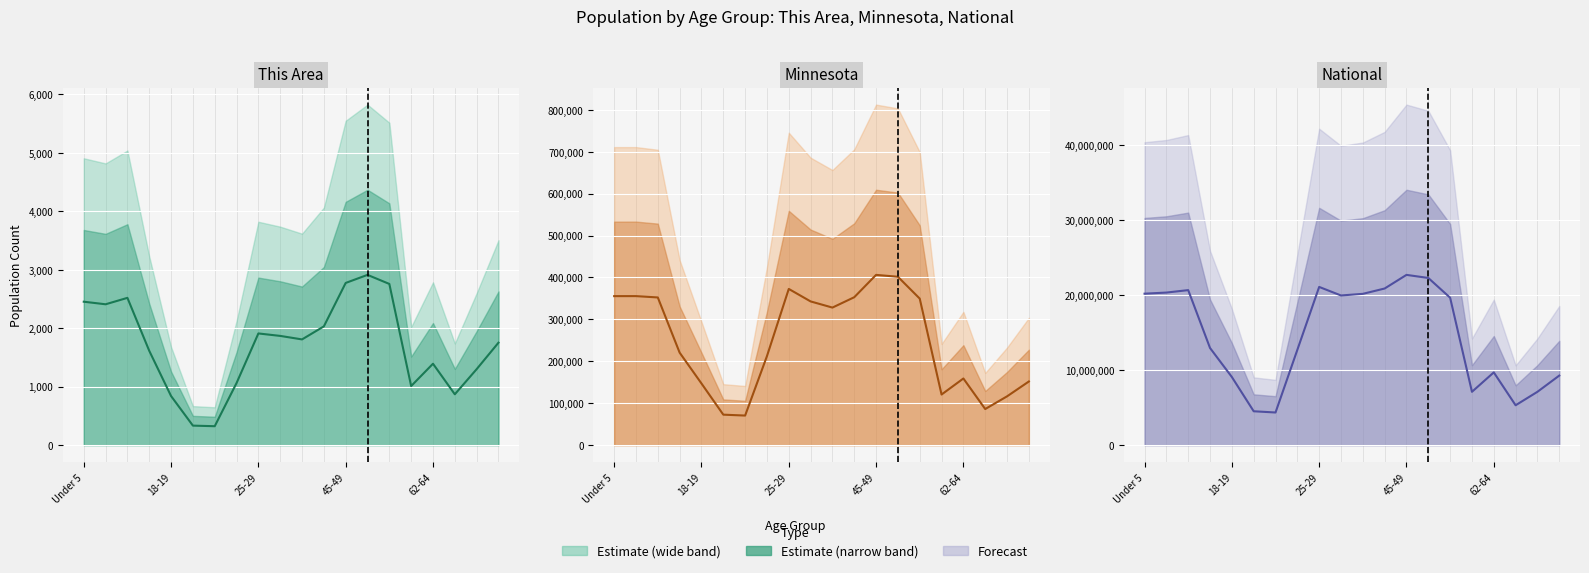

What position from the right is 13?

7